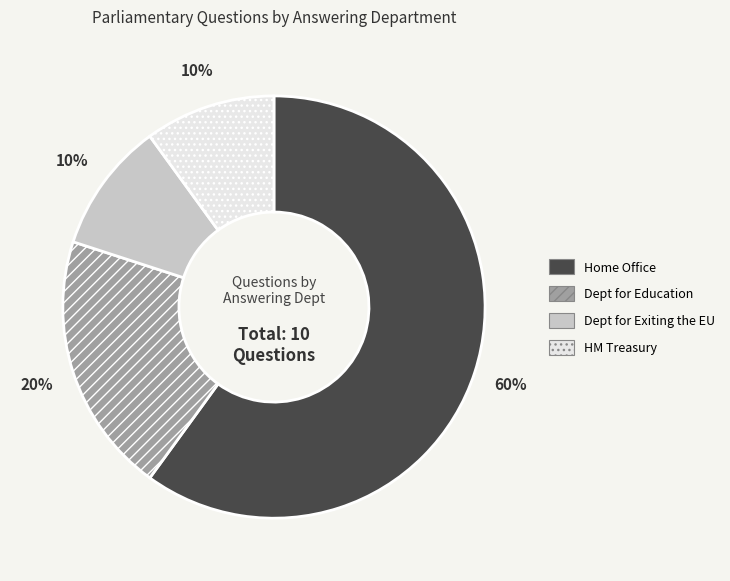

What is the ratio of the value at Dept for Exiting the EU to the value at HM Treasury?

1.0